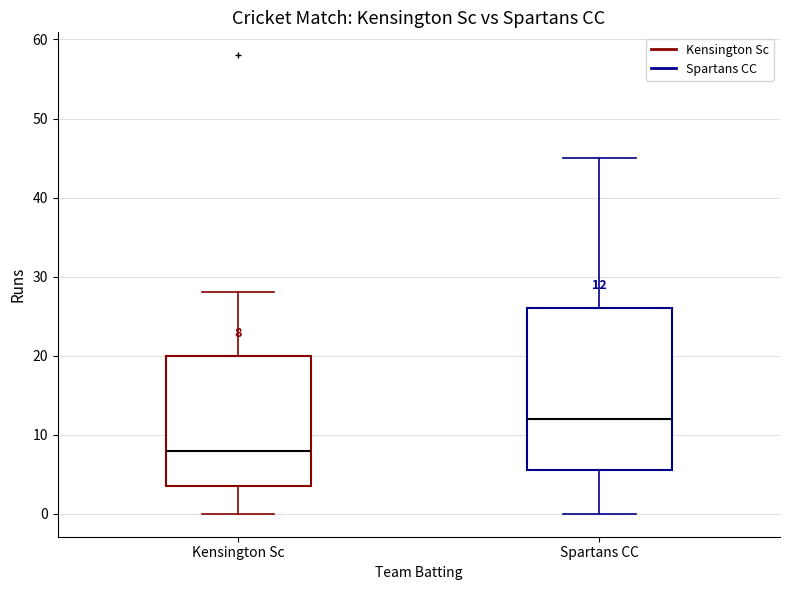

Which box is the tallest, from its lower edge to its upper edge?

Spartans CC